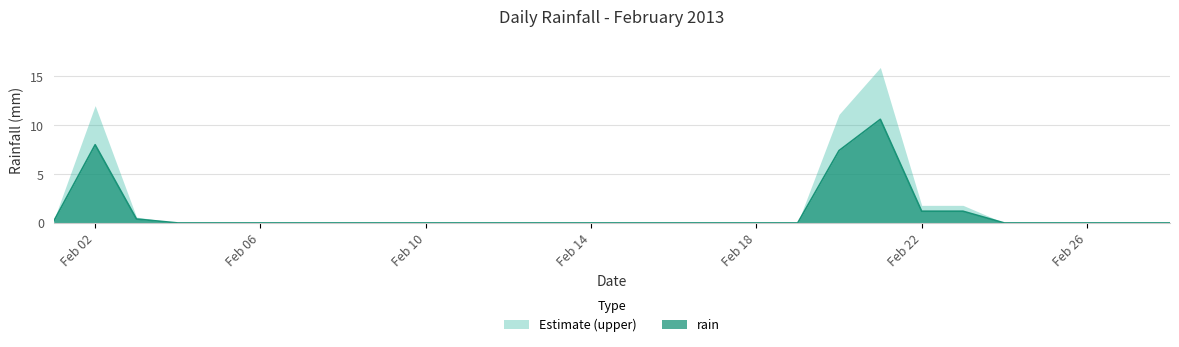

How many values exceed 0?

7